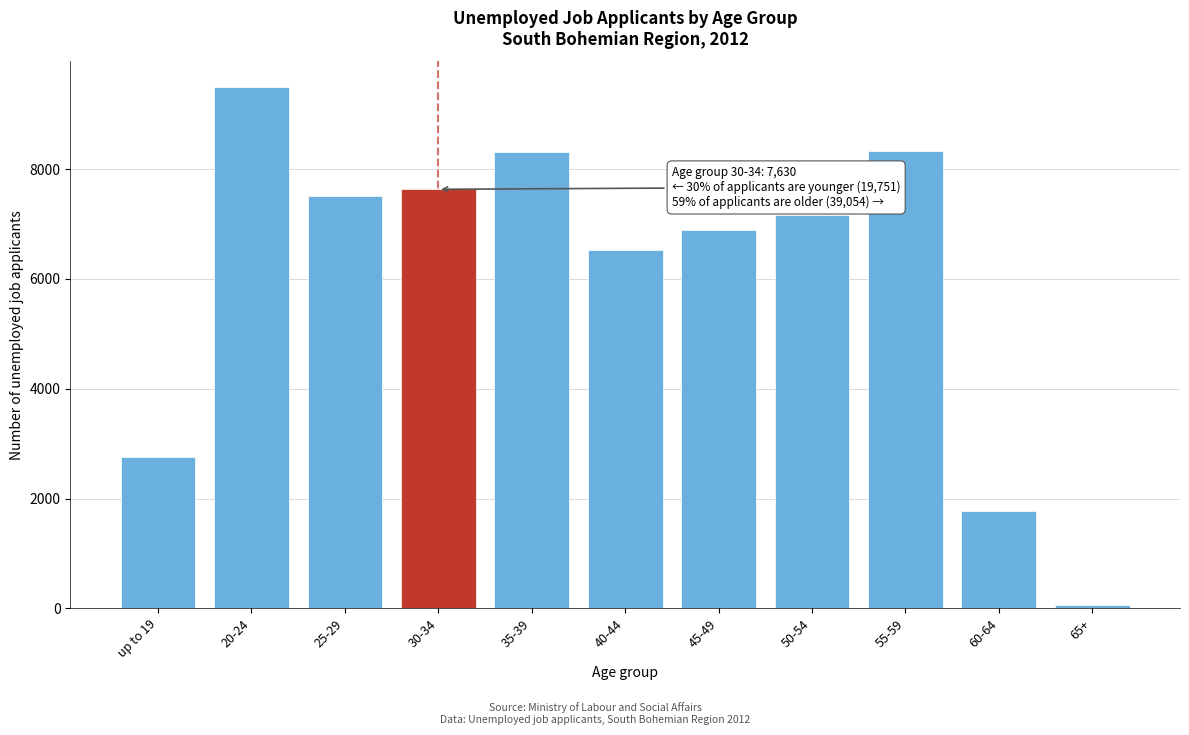

Which category has the lowest value across all series?

65+